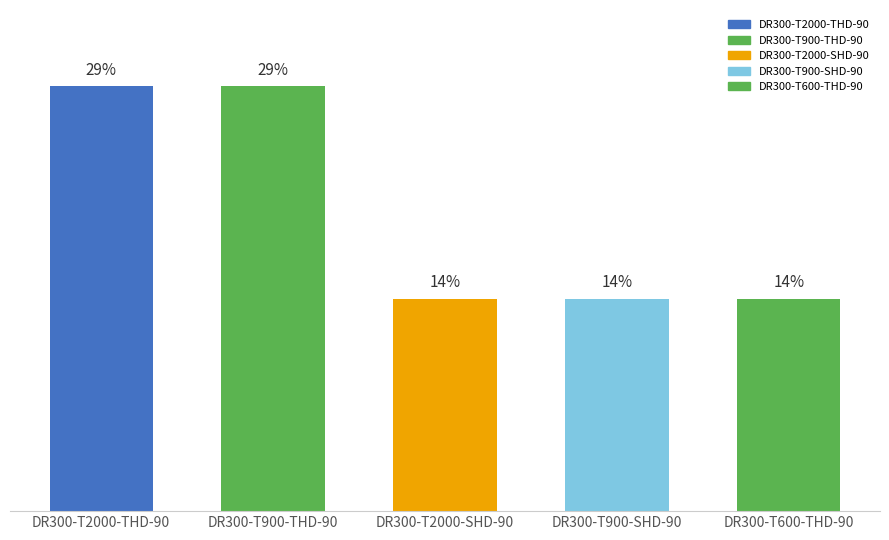

Reading right to left, what are all the values shown in this chart?

DR300-T600-THD-90=14.3	DR300-T900-SHD-90=14.3	DR300-T2000-SHD-90=14.3	DR300-T900-THD-90=28.6	DR300-T2000-THD-90=28.6